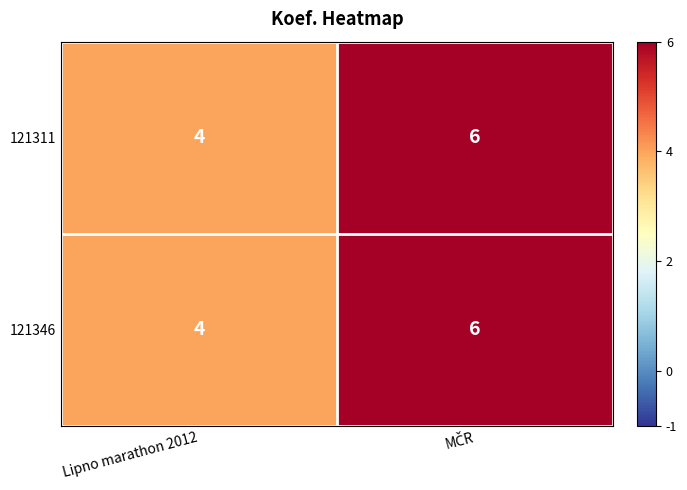

Is it true that 121311 equals 4 at Lipno marathon 2012?

True